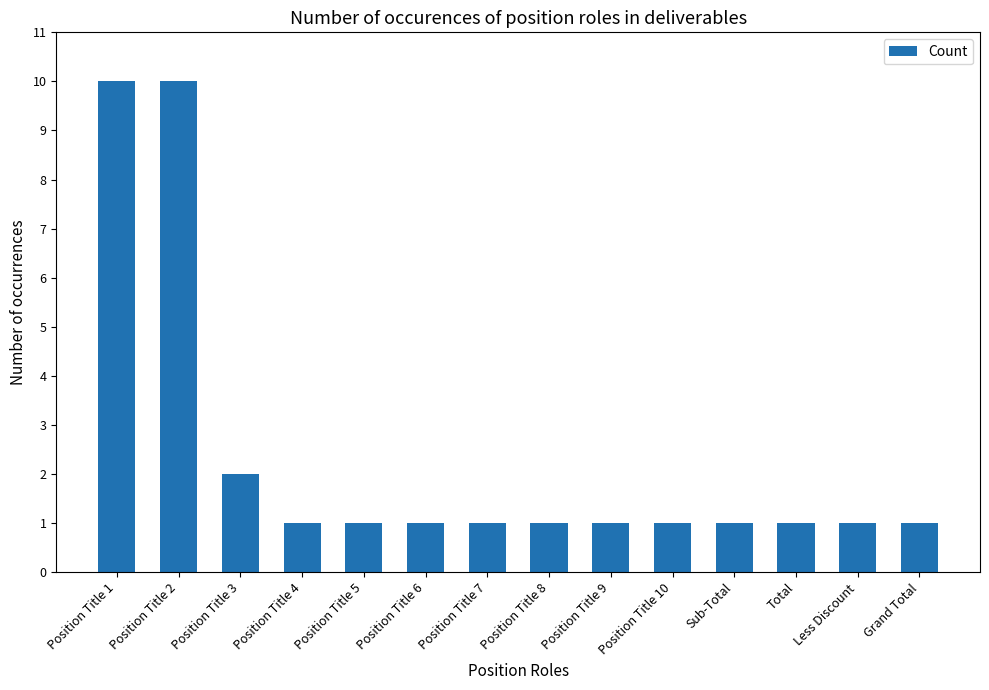

Does the chart contain any negative values?

No